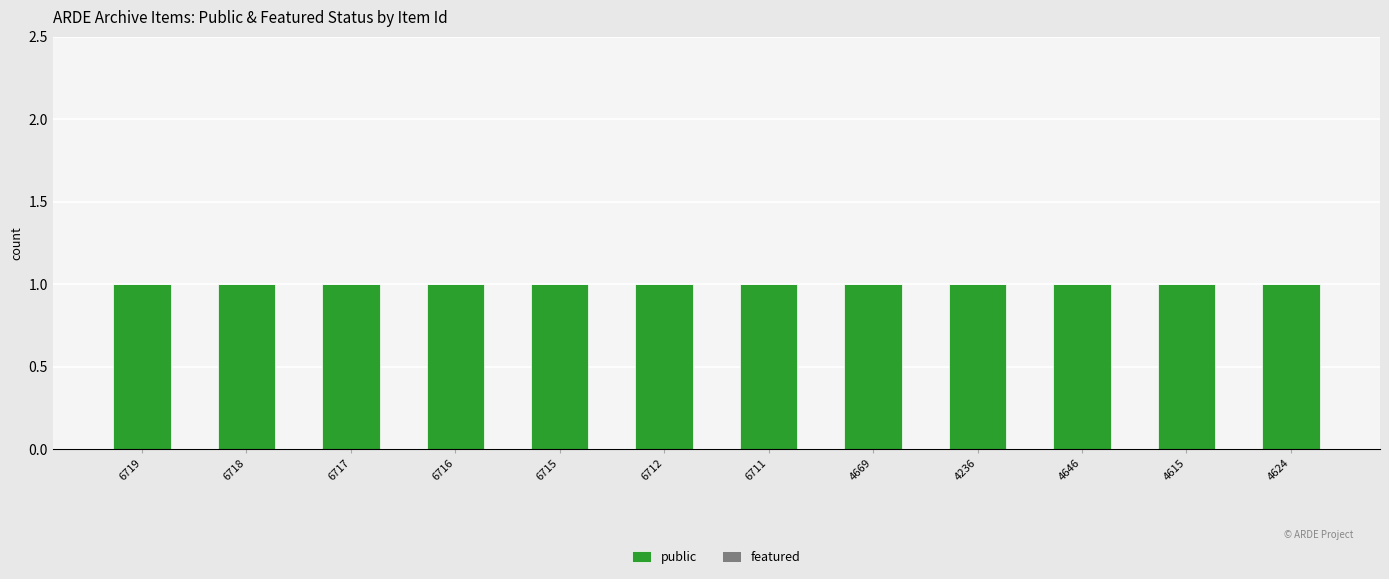

Is the value of public at 4615 greater than the value of featured at 4624?

Yes